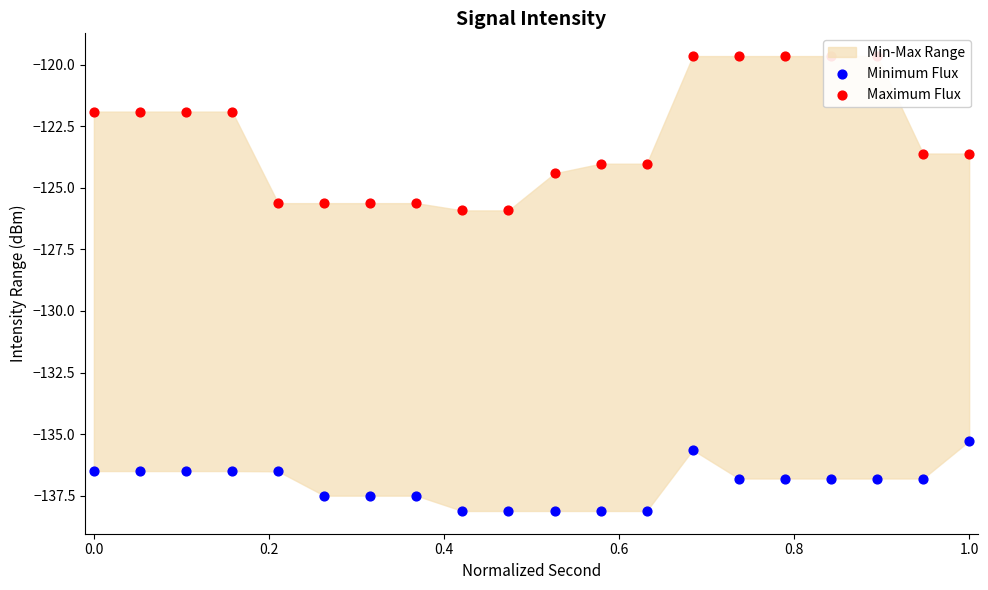

Which series has the largest total across all categories?

Maximum Flux